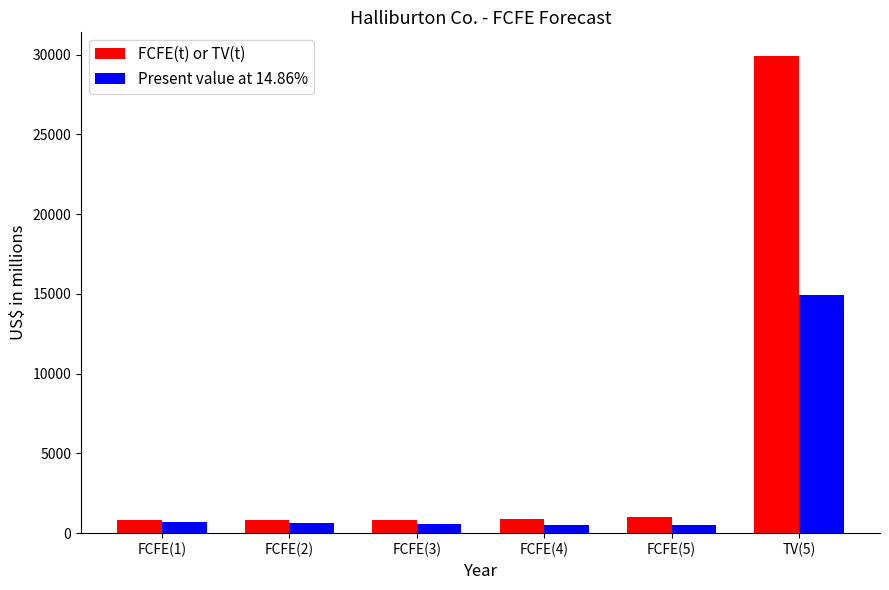

How many bars are there in total?

12